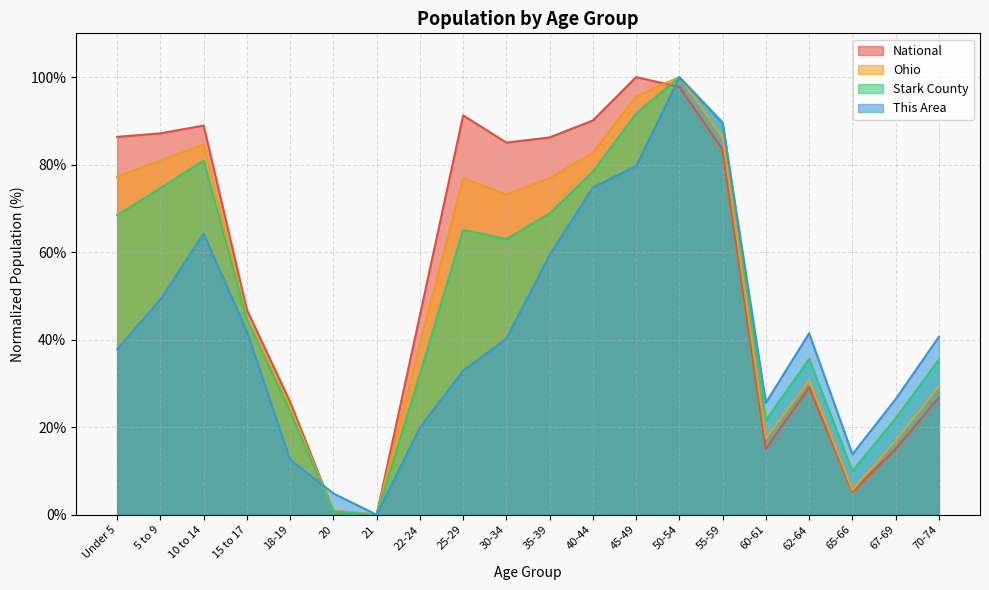

List the series in order of their peak value, highest first.

This Area, Stark County, Ohio, National